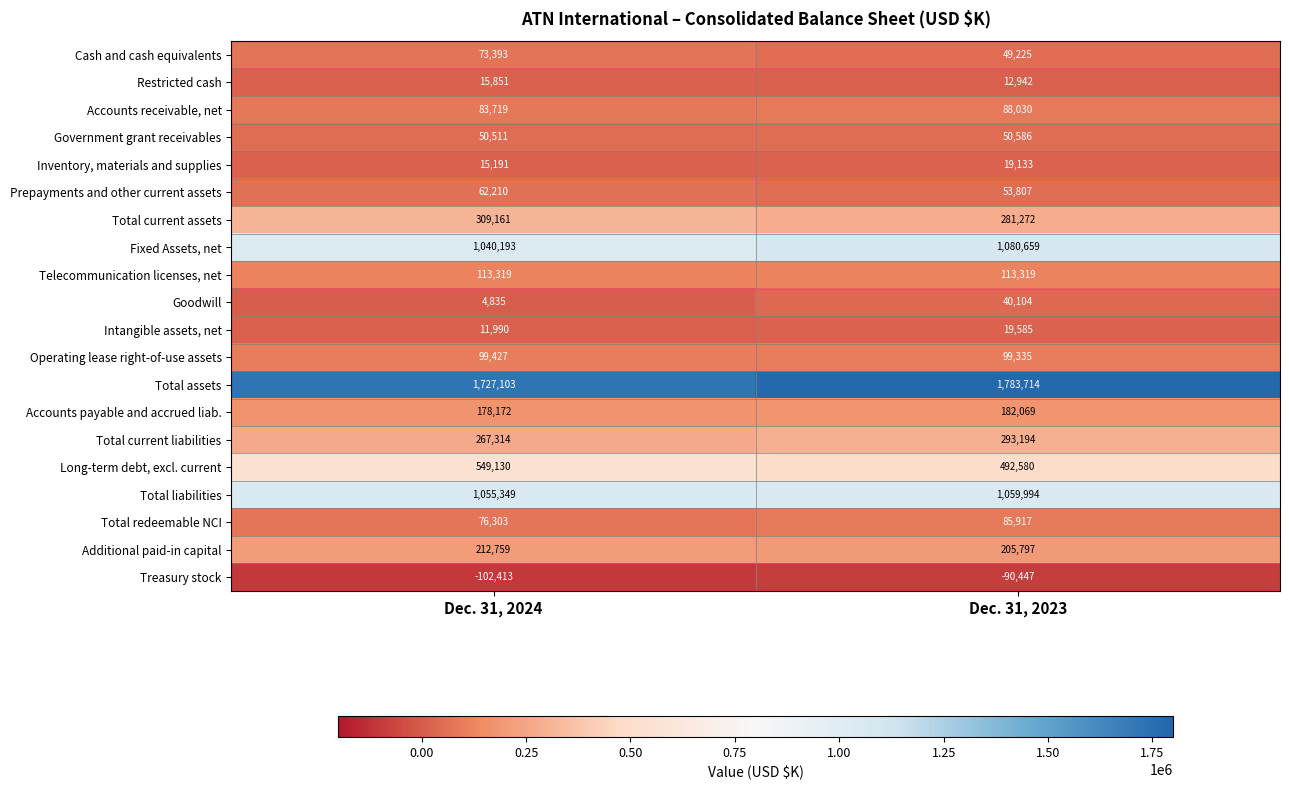

The Total current assets series shows 460407 at Dec. 31, 2024. True or false?

False